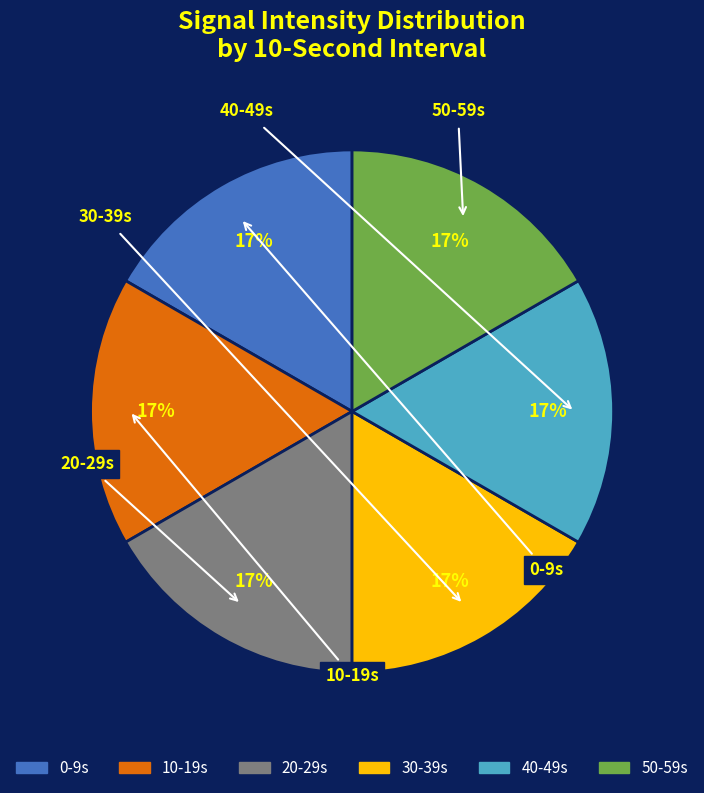

Is there a majority slice in this chart?

No